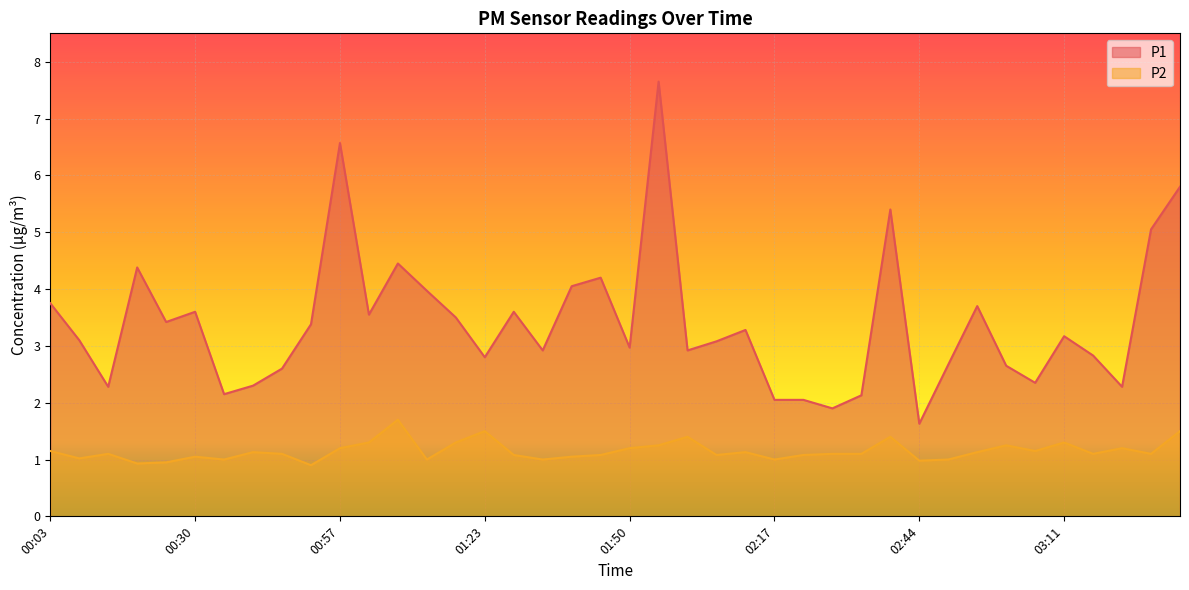

Which series has the widest spread of values?

P1